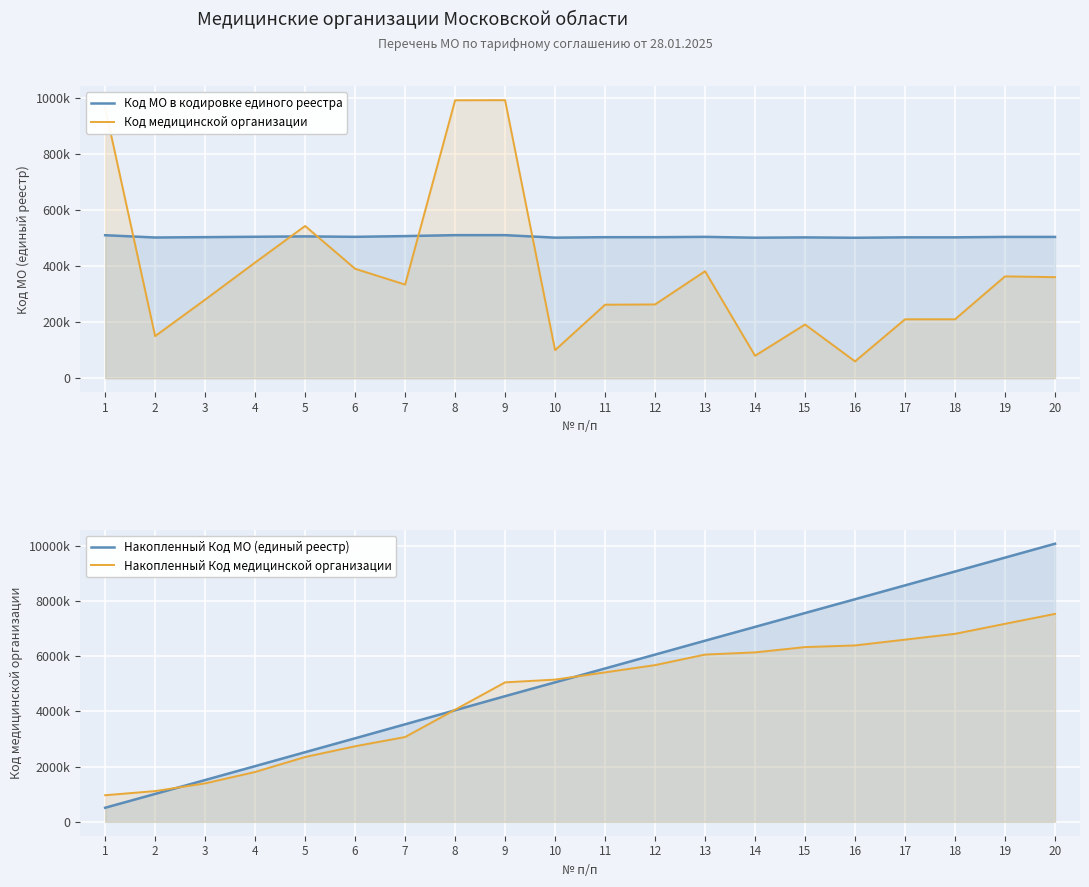

At which label does Код МО в кодировке единого реестра reach its minimum?

16